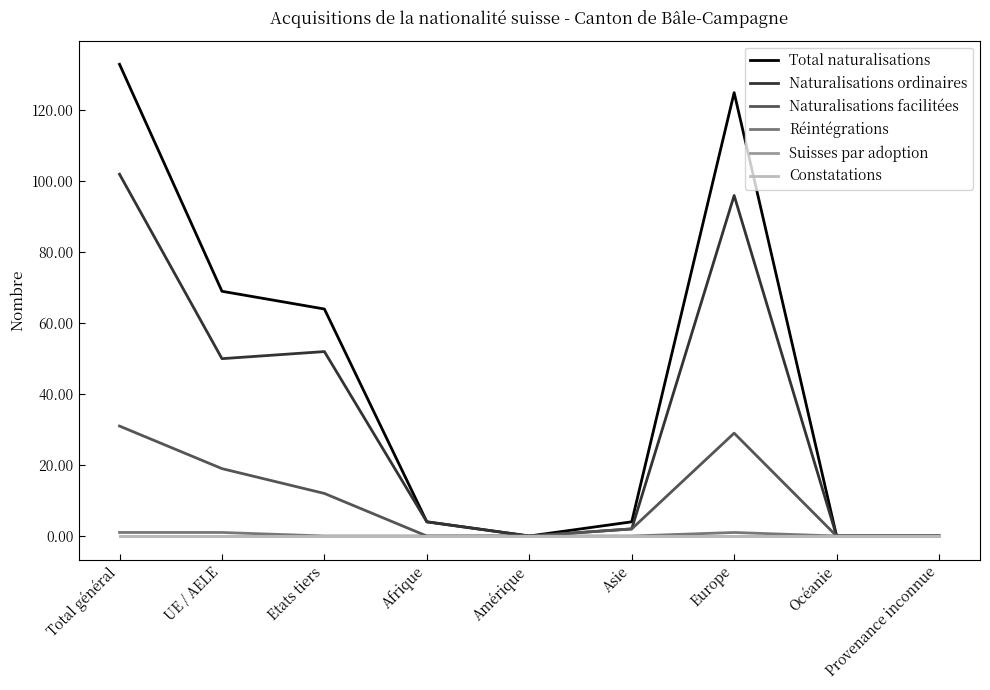

Which series has the largest range (max minus min)?

Total naturalisations